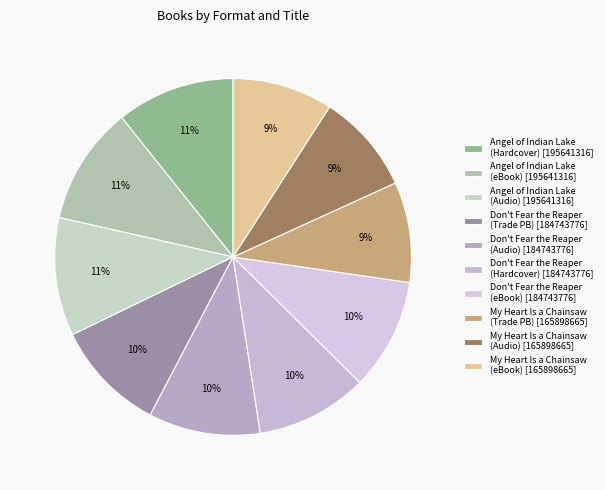

What is the largest slice in the pie chart?

Angel of Indian Lake (Hardcover)